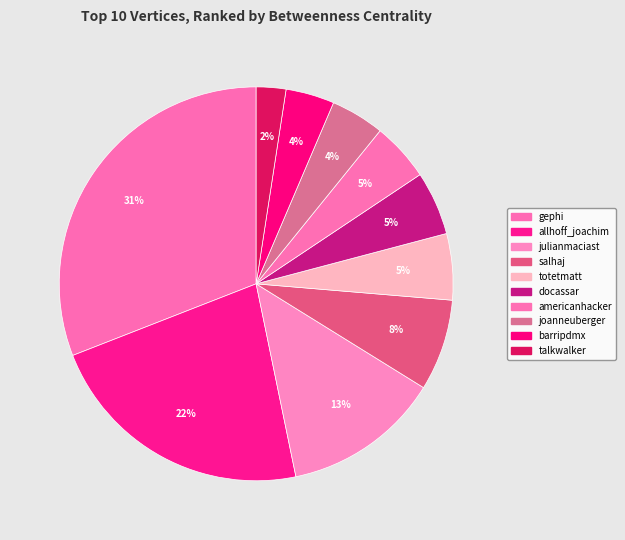

How many segments does this pie chart have?

10